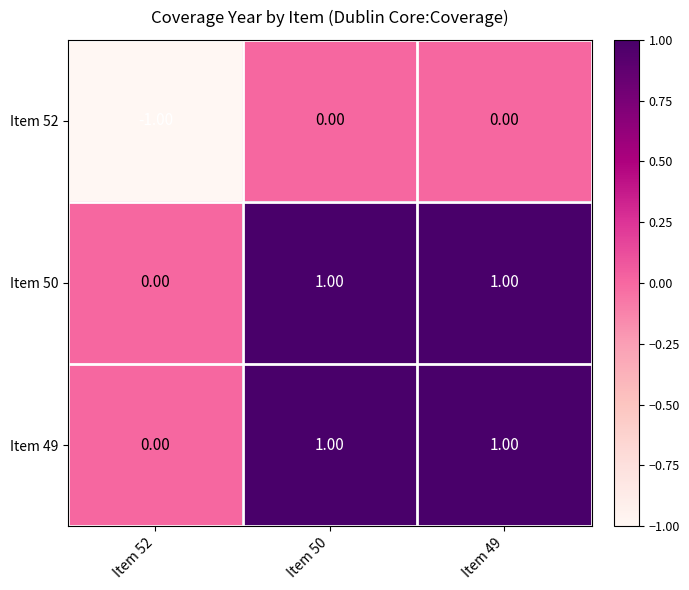

Is the value of Item 52 at Item 50 greater than the value of Item 50 at Item 49?

No